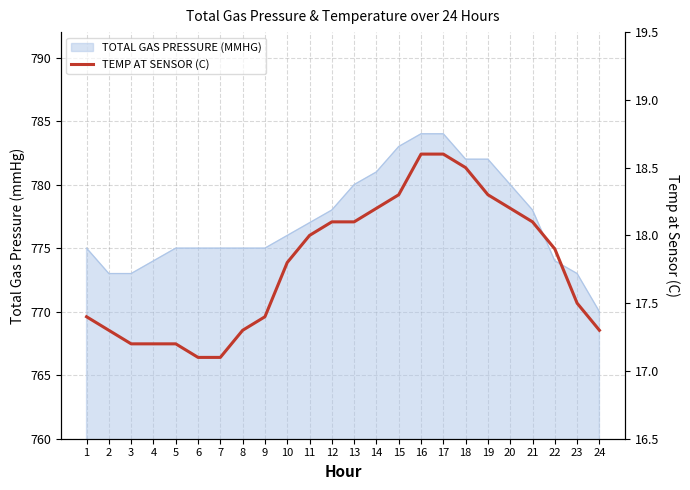

Which label corresponds to the largest value in the chart?

16